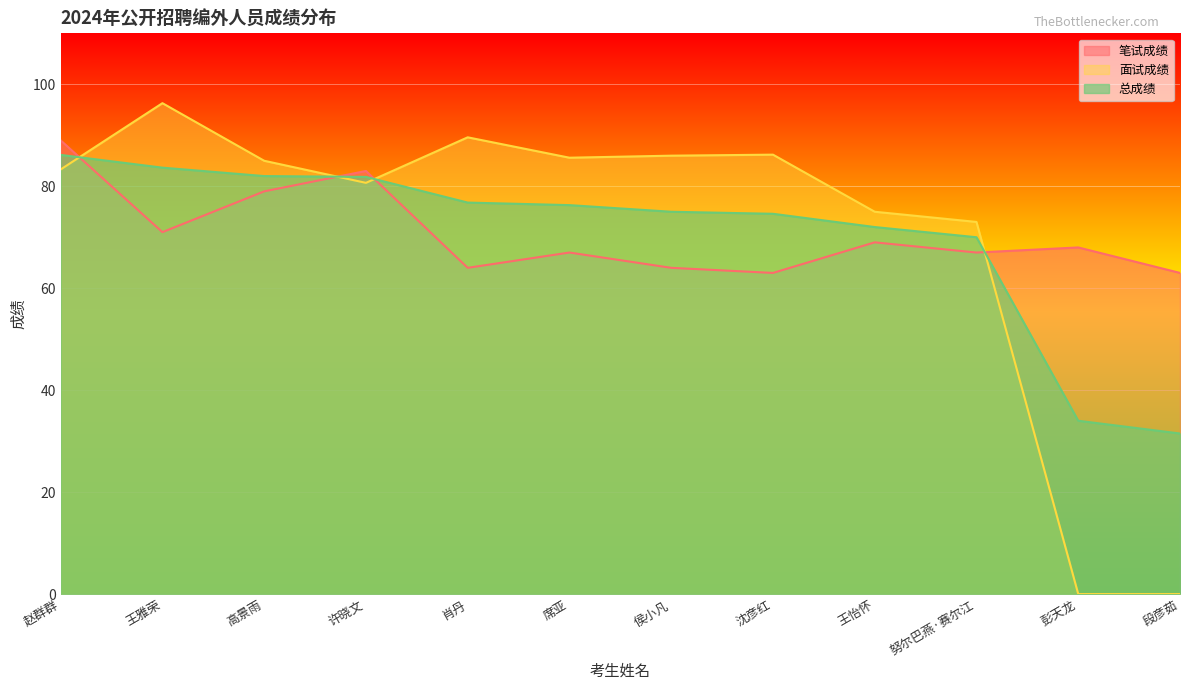

True or false: 面试成绩 has more than 2 interior local peaks.

True